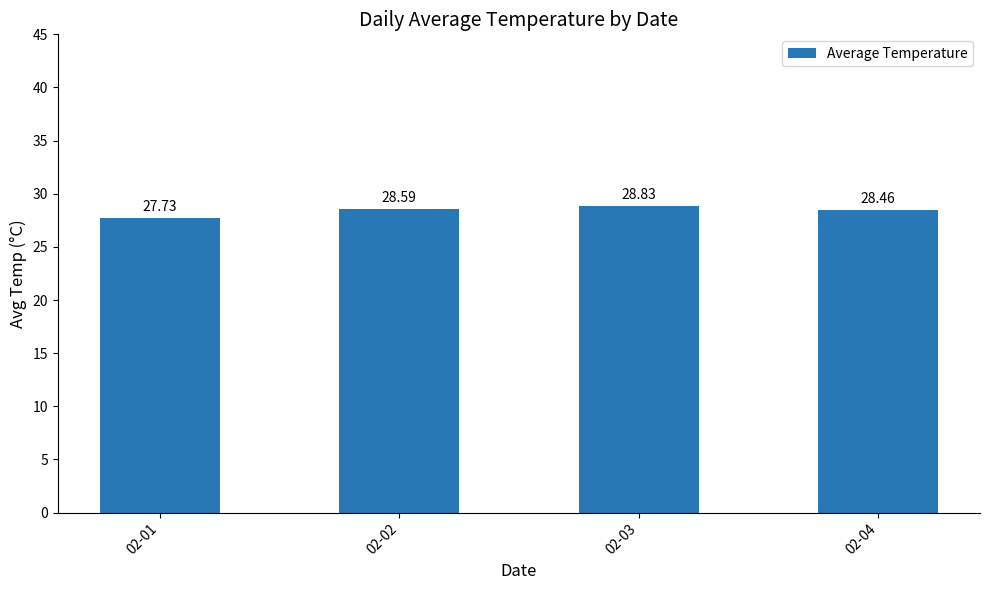

Reading left to right, list all the values displayed in this chart.

27.7	28.6	28.8	28.5